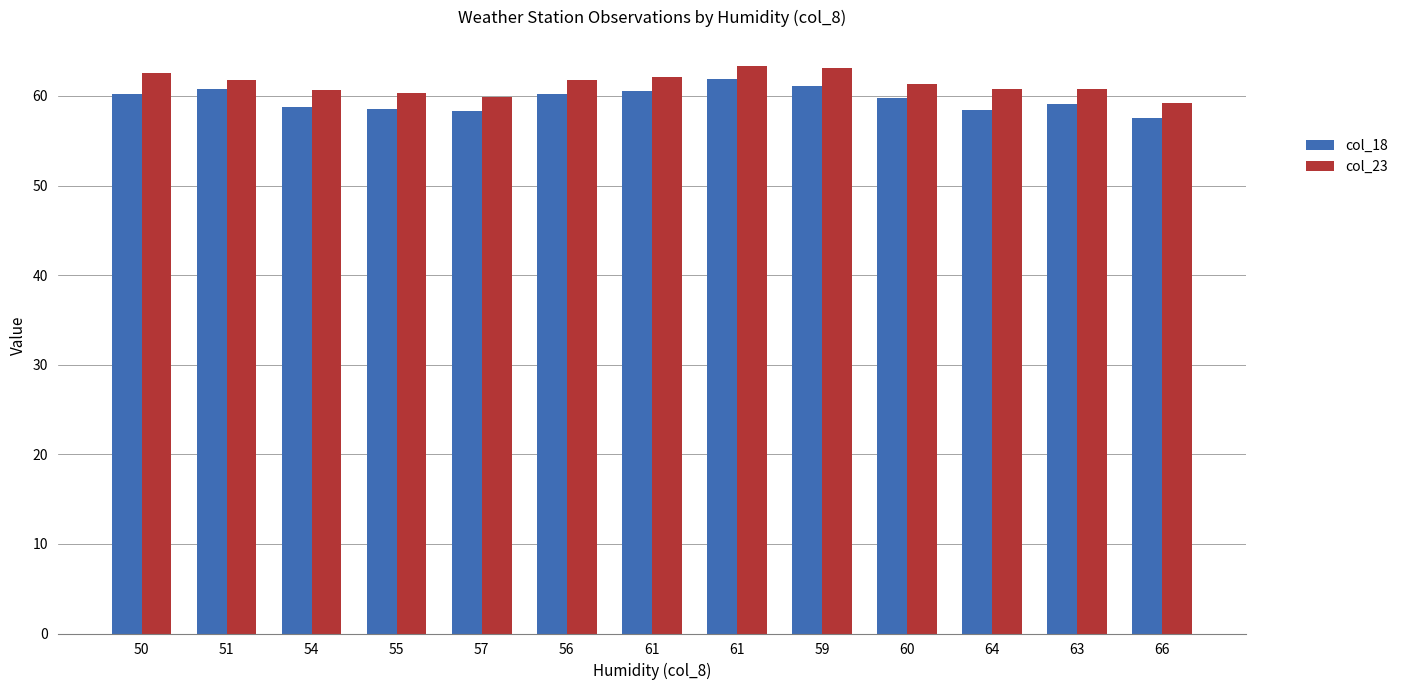

What are all the series names shown in the legend?

col_18, col_23